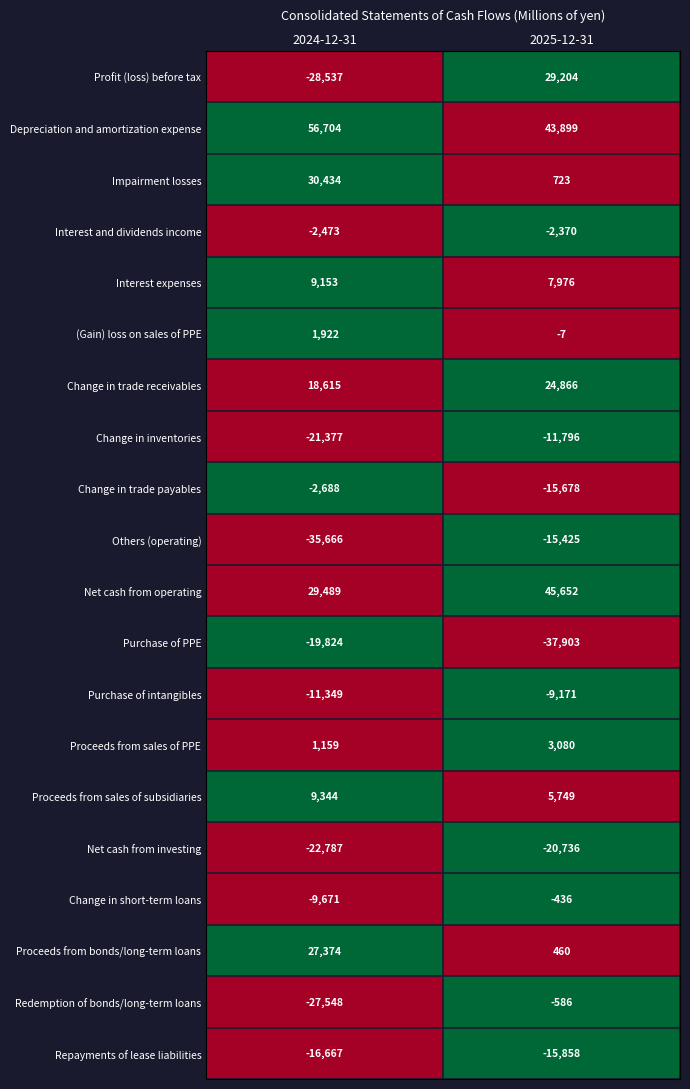

What is the difference between the Change in short-term loans values at 2024-12-31 and 2025-12-31?

9235